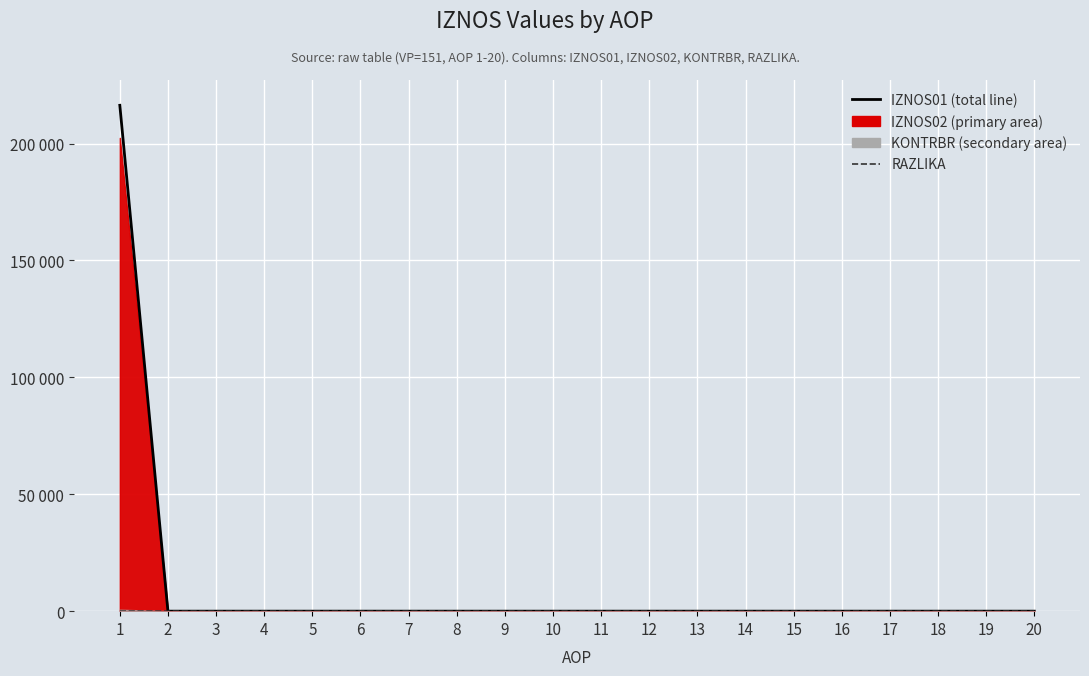

Which series has the largest range (max minus min)?

IZNOS01